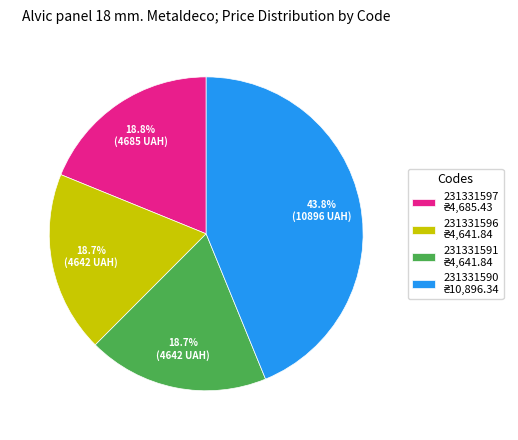

How many segments does this pie chart have?

4